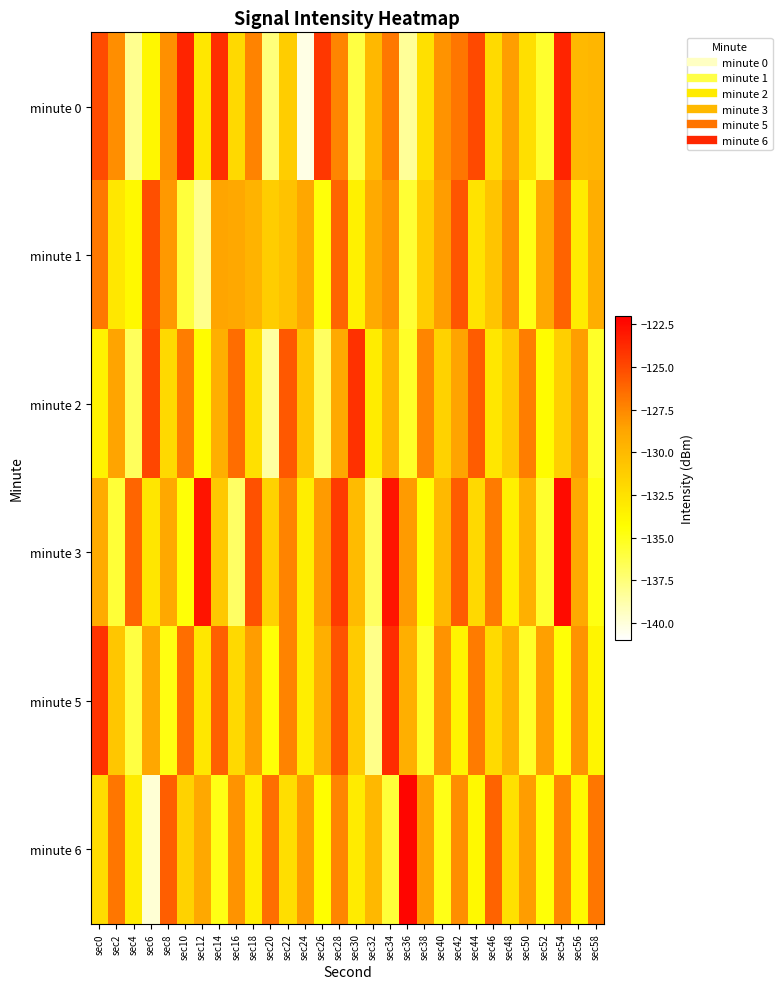

How many data points does each series have?

30